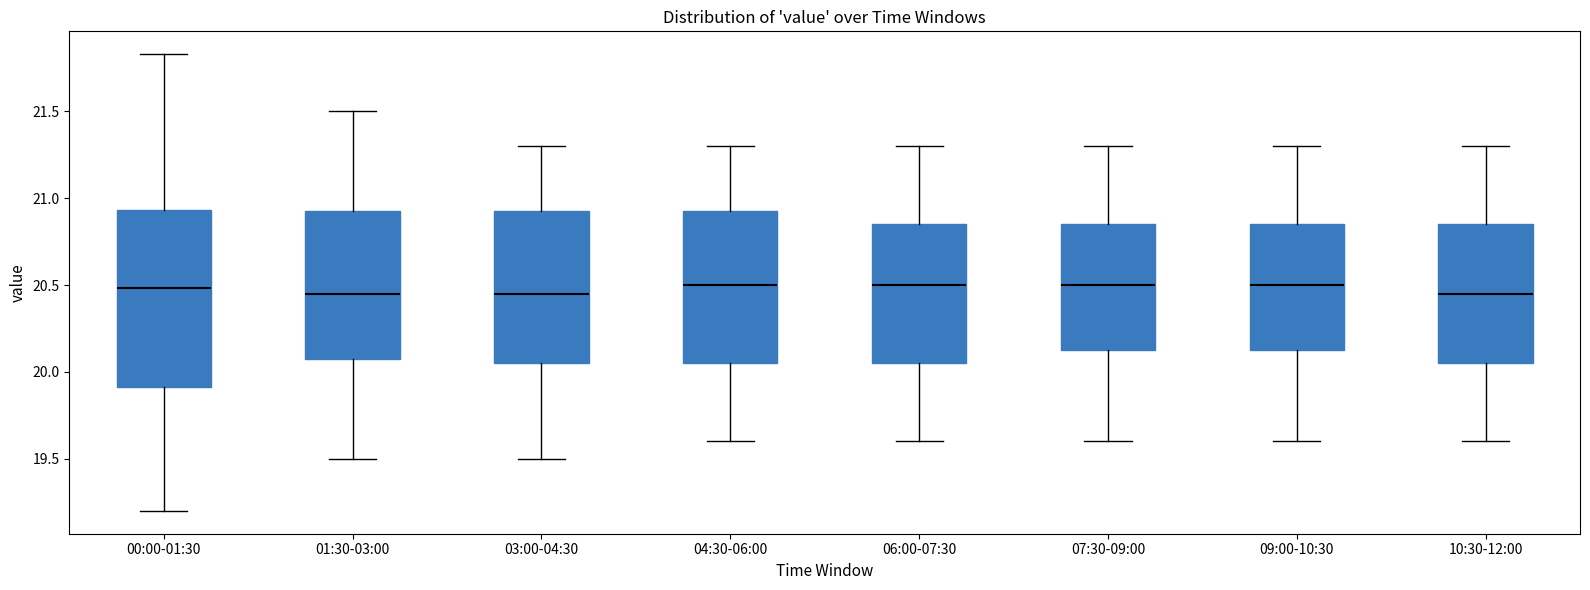

Comparing the boxes themselves (not the whiskers), which one is the tallest?

00:00-01:30